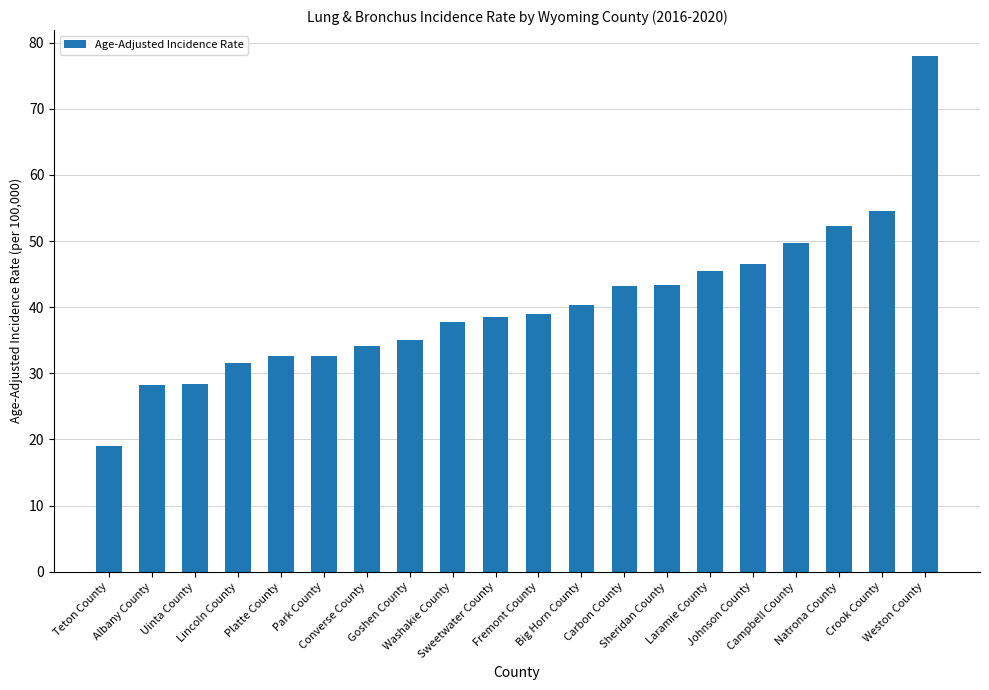

Approximately how many times larger is the value at Lincoln County compared to Sweetwater County?

0.8